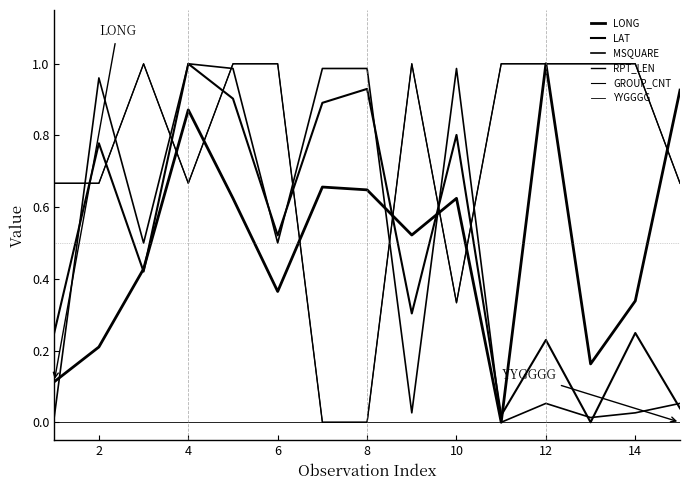

Is this an area chart (filled region under the line)?

No